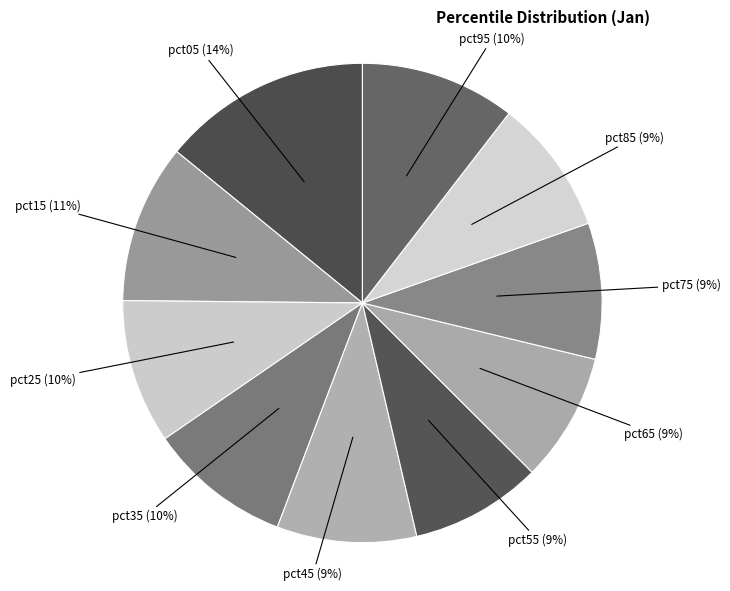

Is the sum of pct75 (9%) and pct95 (10%) greater than half?

No